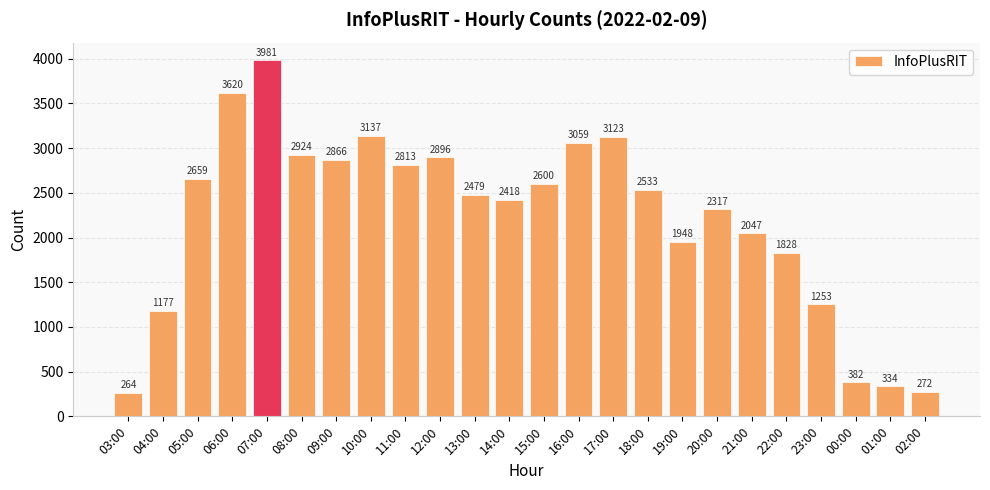

What is the label of the 12th bar from the left?

14:00